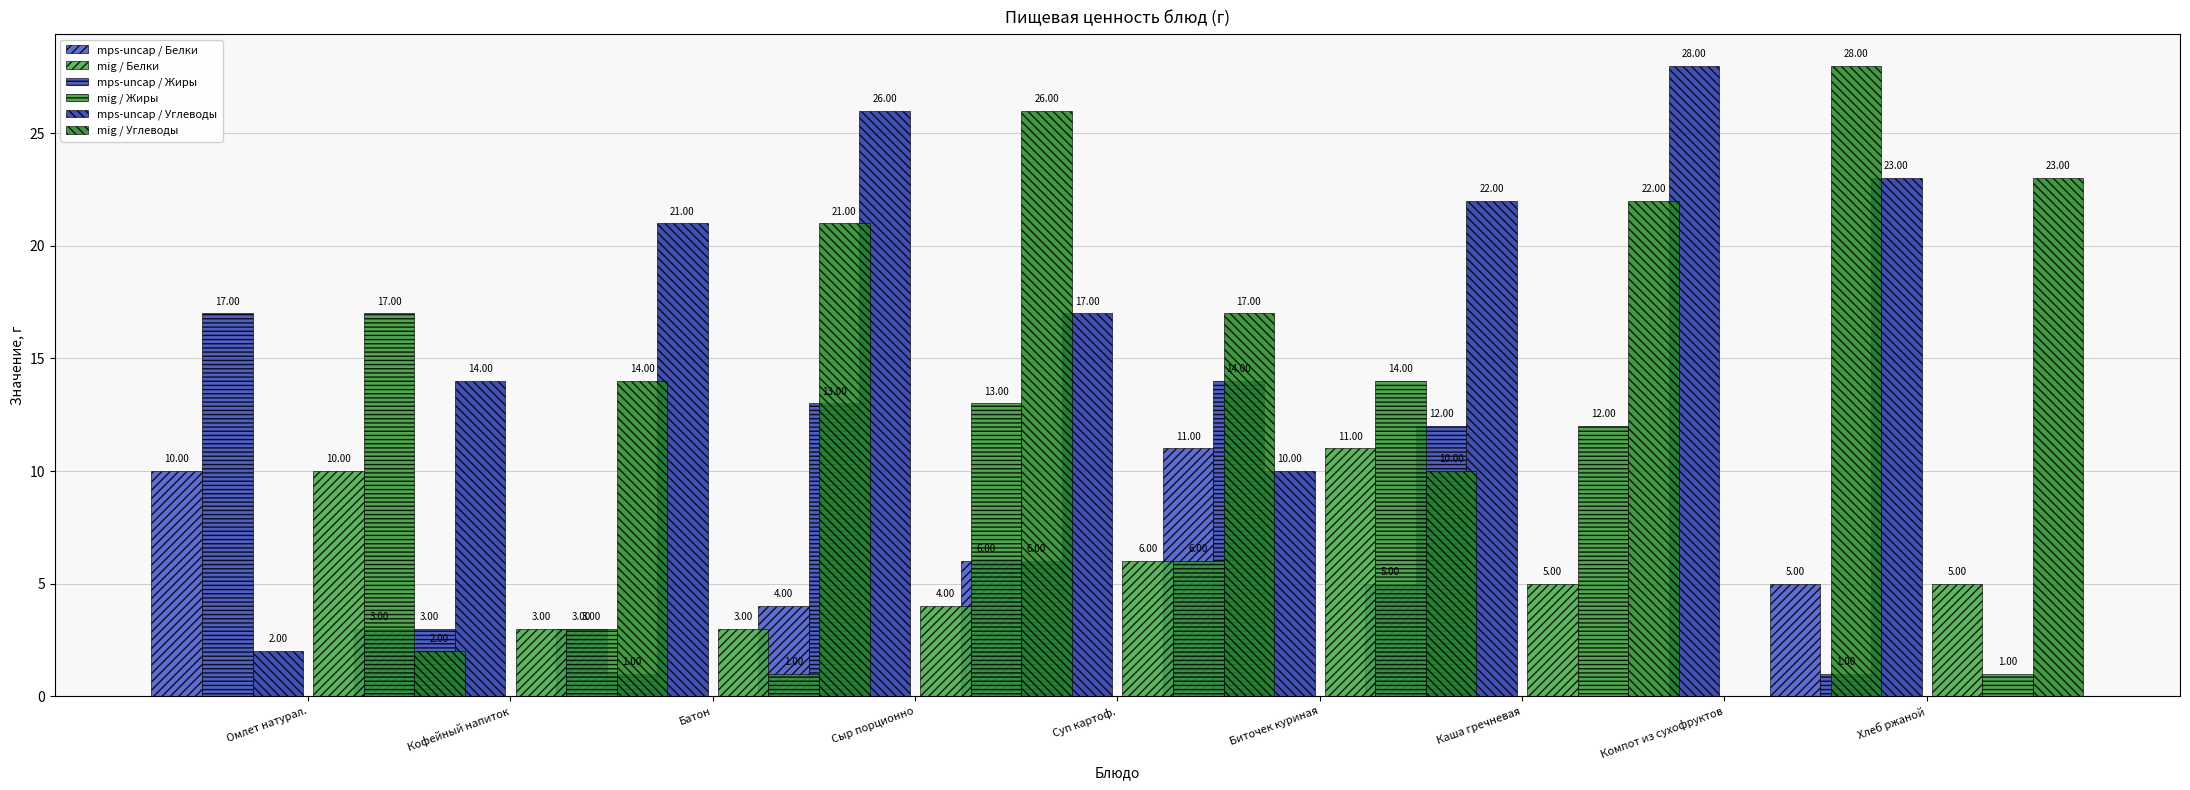

How many bars are there in total?

54